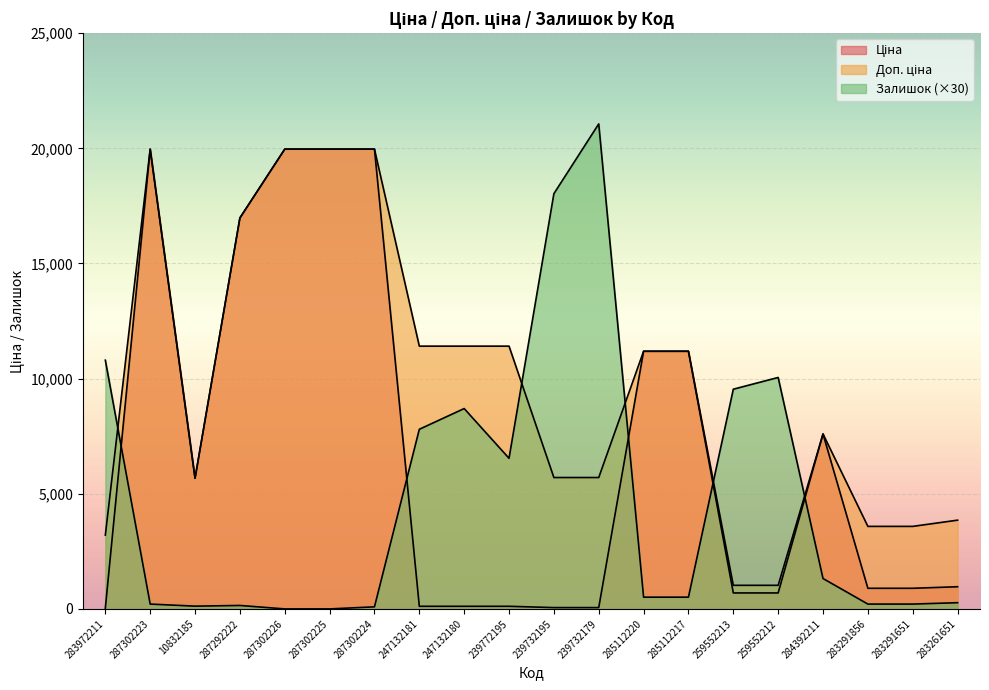

Where does the Доп. ціна series first go above 11188?

287302223